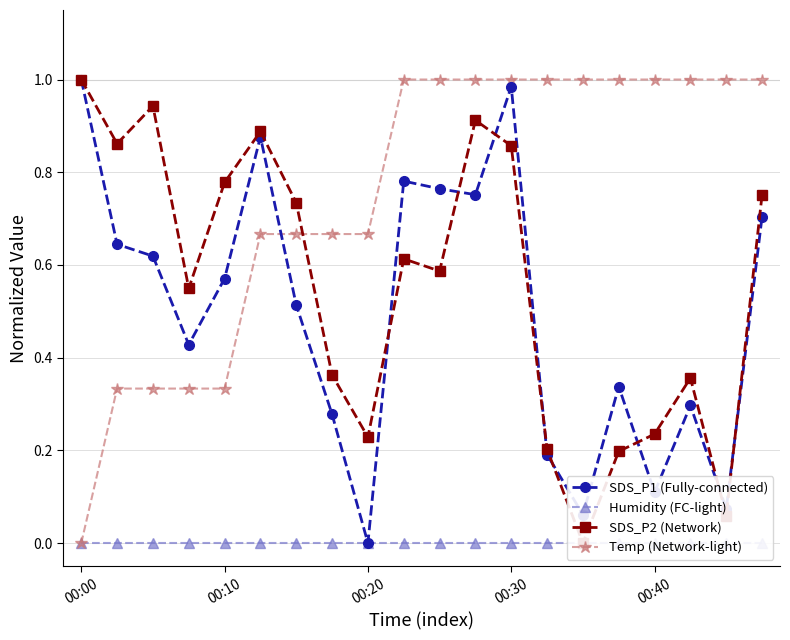

The value of Temp (Network-light) at 13 is 1.0. True or false?

True